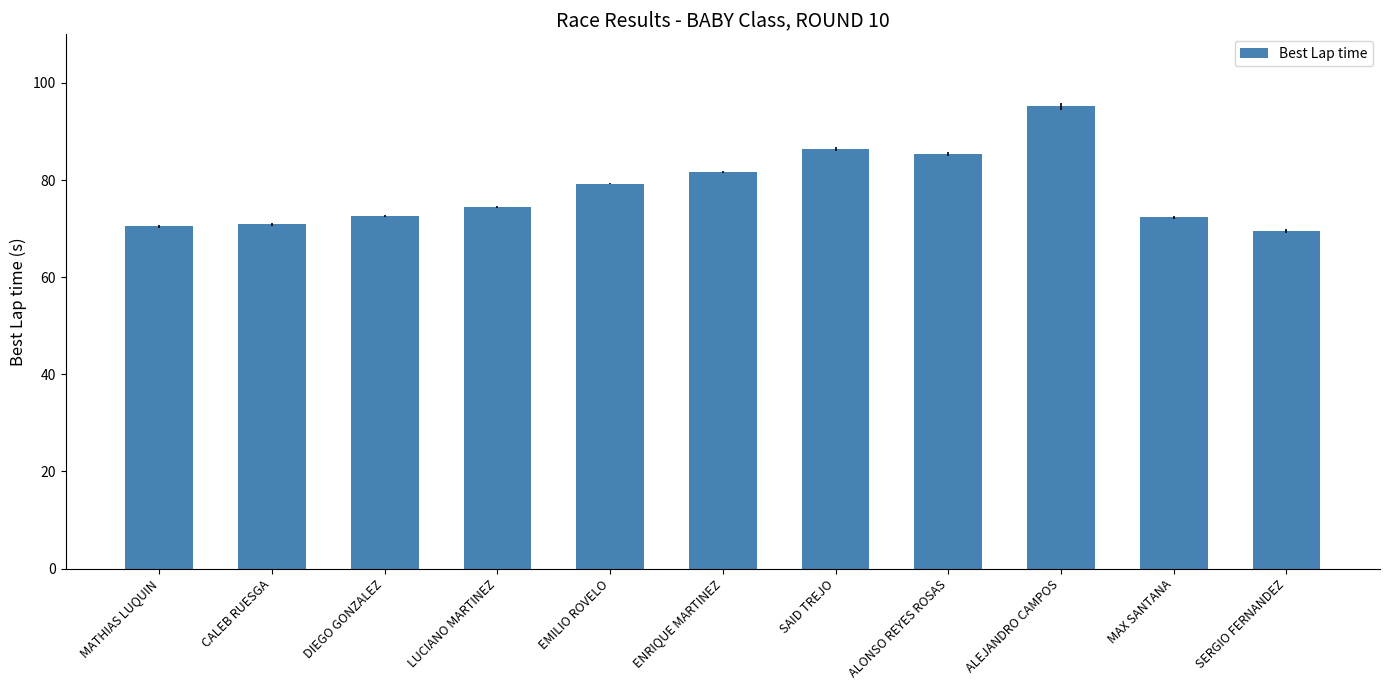

What is the change in value from MATHIAS LUQUIN to MAX SANTANA?

+1.9